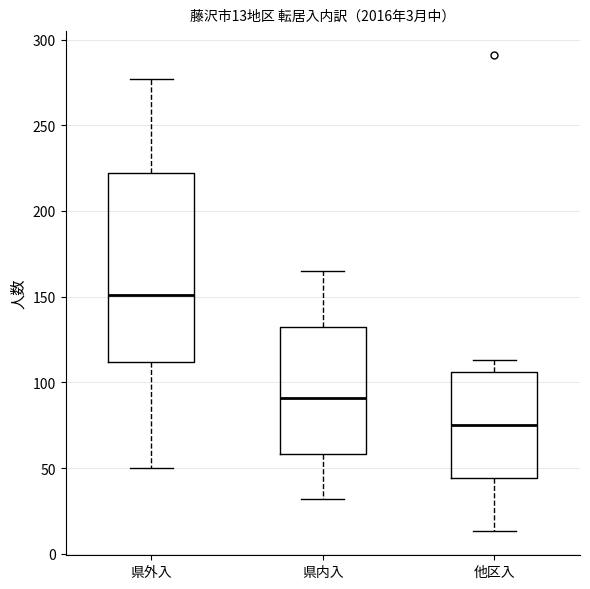

Which box has the highest median line?

県外入